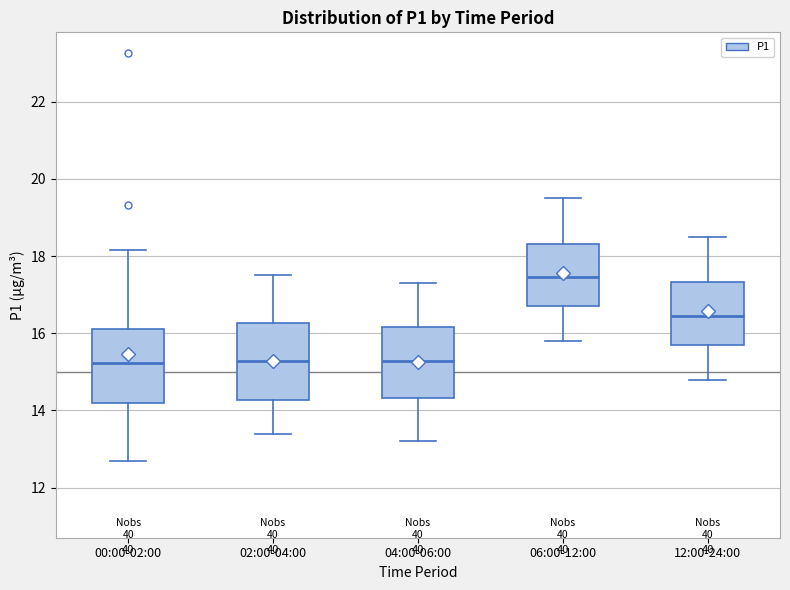

Reading left to right, read every box against the y-axis: the position of its median line, the range the box covers, and the ends of its whiskers. The values are not printed on the chart, so give them approximately, as read against the axis.

00:00-02:00: median 15.2, box 14.2 to 16.2, whiskers 12.8 to 18.2
02:00-04:00: median 15.2, box 14.2 to 16.2, whiskers 13.4 to 17.6
04:00-06:00: median 15.2, box 14.4 to 16.2, whiskers 13.2 to 17.4
06:00-12:00: median 17.4, box 16.8 to 18.4, whiskers 15.8 to 19.6
12:00-24:00: median 16.4, box 15.8 to 17.4, whiskers 14.8 to 18.6